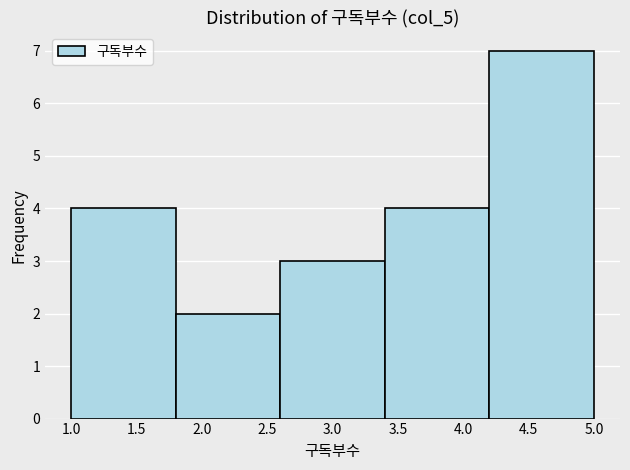

What is the height of the bar covering 1.8 to 2.6 on the x-axis? The values are not printed on the chart, so give them approximately, as read against the axis.

2